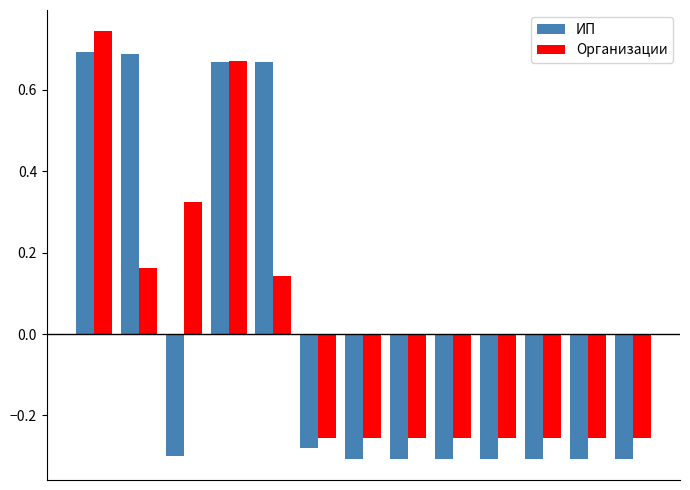

Does the chart contain any negative values?

Yes